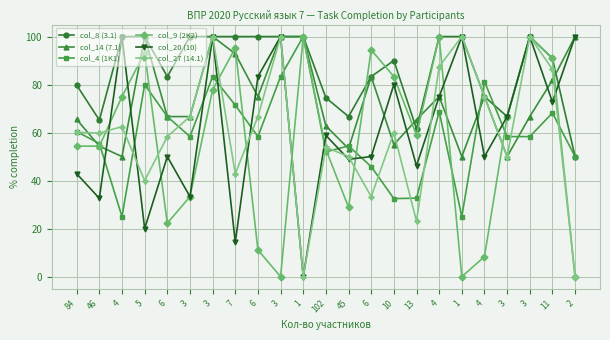

What is the sum of all col_14 (7.1) values?

1689.3